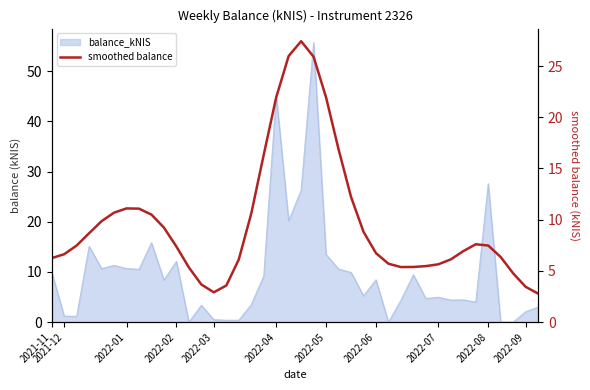

Is it true that the value at 28 is 1.1?

False